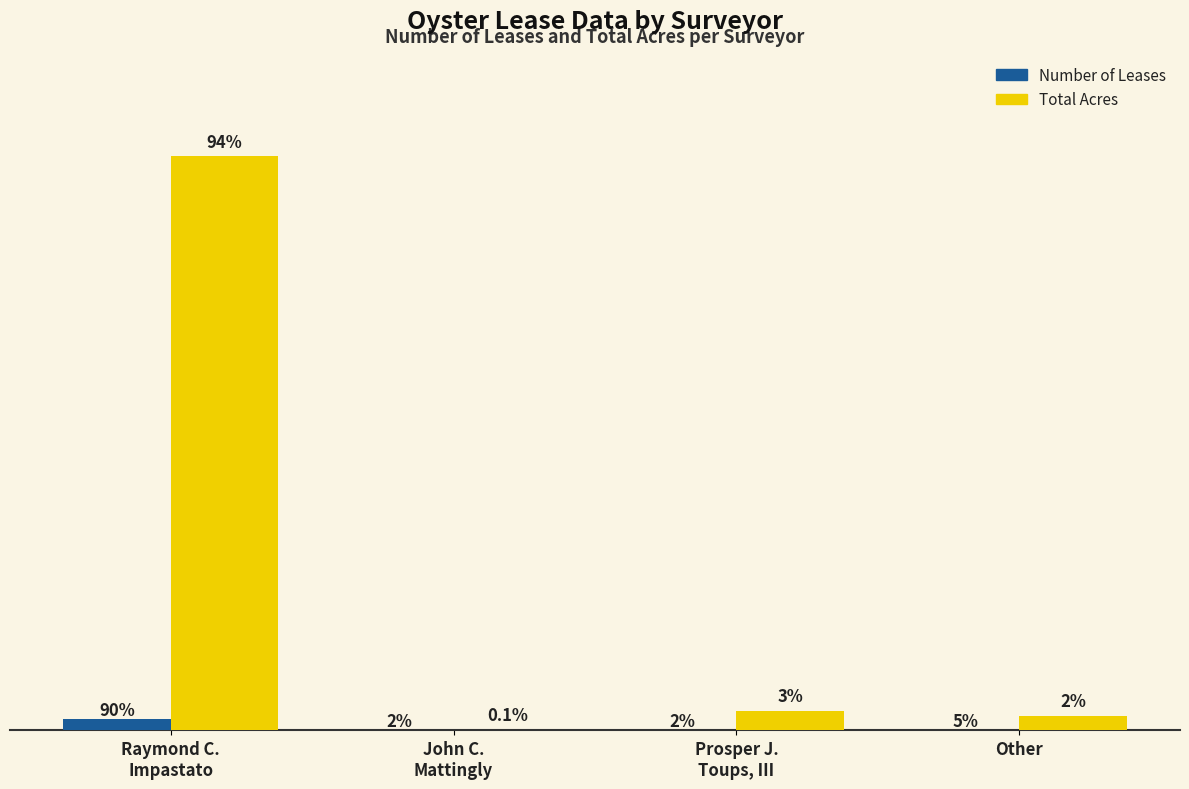

What is the total value across all series at Raymond C.
Impastato?

1779